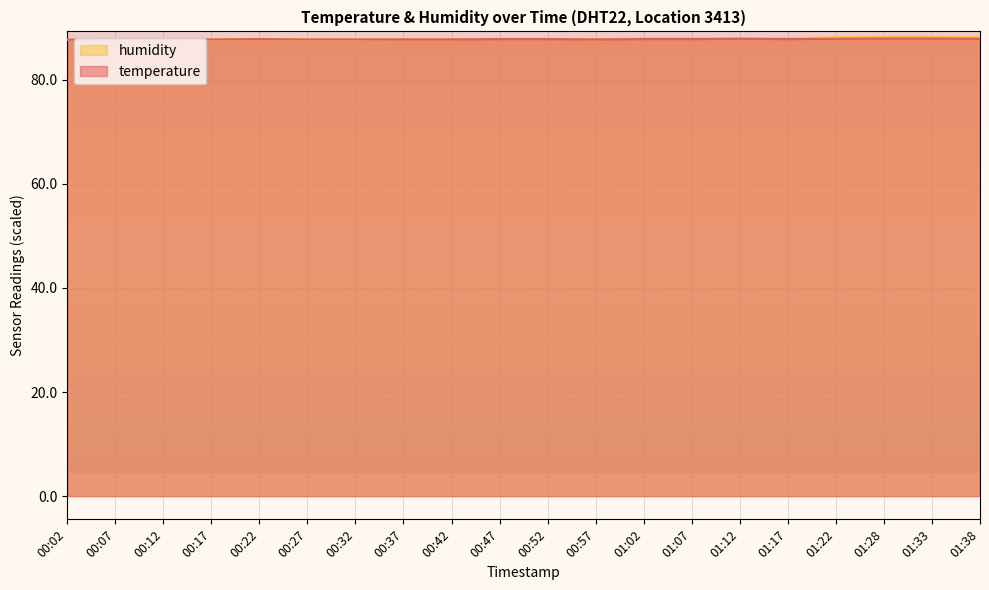

How many humidity values are between 87 and 88?

16